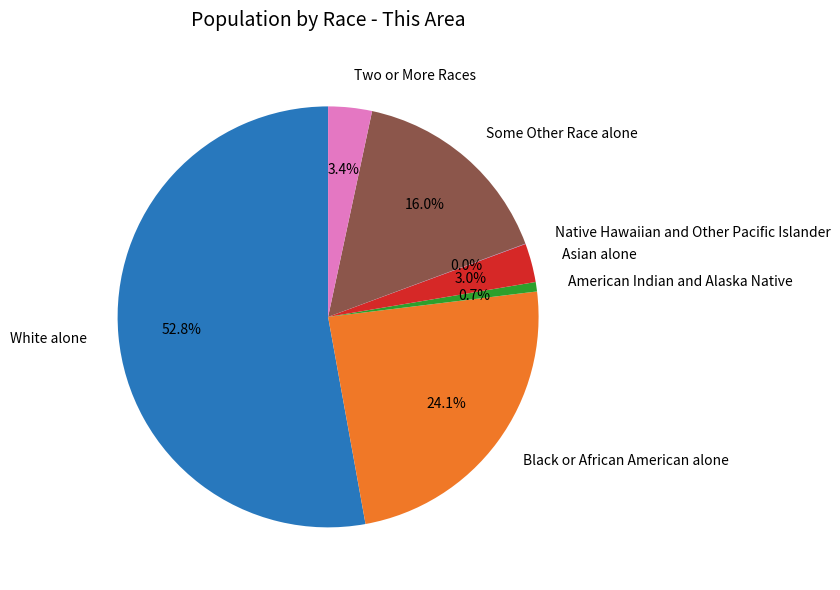

Which category has the biggest portion of the pie?

White alone